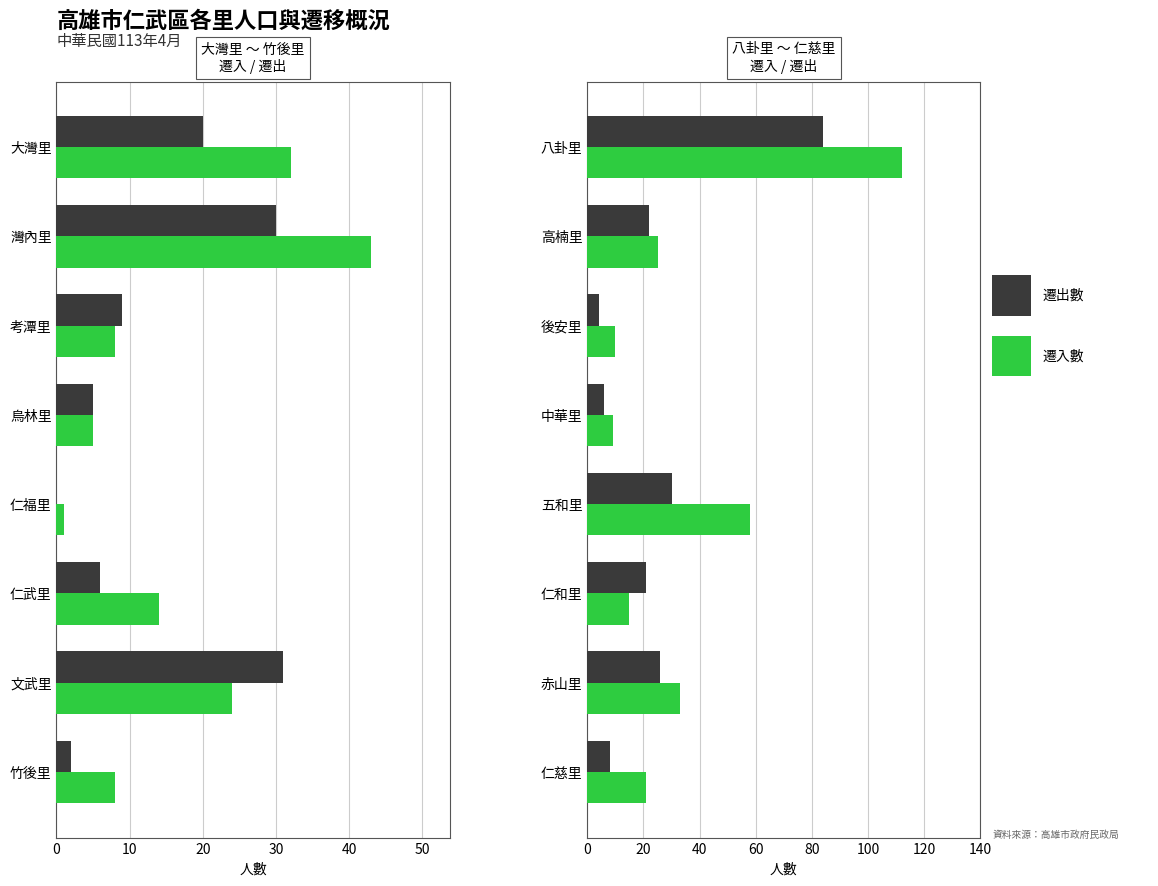

Is the value of 遷出數 at 中華里 greater than the value of 遷入數 at 後安里?

No